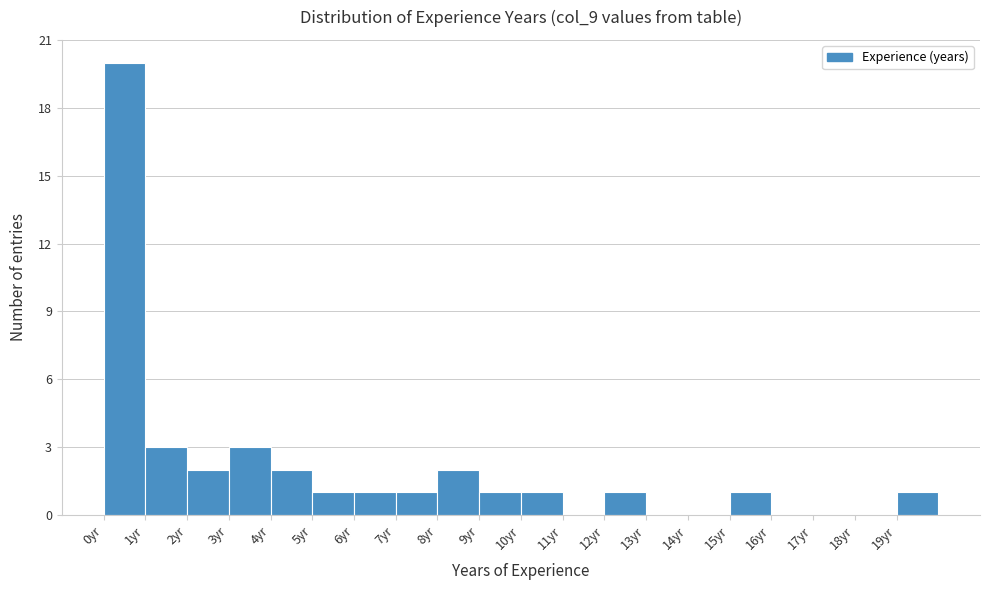

Reading left to right, list every bar in this chart as the range it spans on the x-axis followed by its height. The values are not printed on the chart, so give them approximately, as read against the axis.

0 to 1: 20
1 to 2: 3
2 to 3: 2
3 to 4: 3
4 to 5: 2
5 to 6: 1
6 to 7: 1
7 to 8: 1
8 to 9: 2
9 to 10: 1
10 to 11: 1
11 to 12: 0
12 to 13: 1
13 to 14: 0
14 to 15: 0
15 to 16: 1
16 to 17: 0
17 to 18: 0
18 to 19: 0
19 to 20: 1